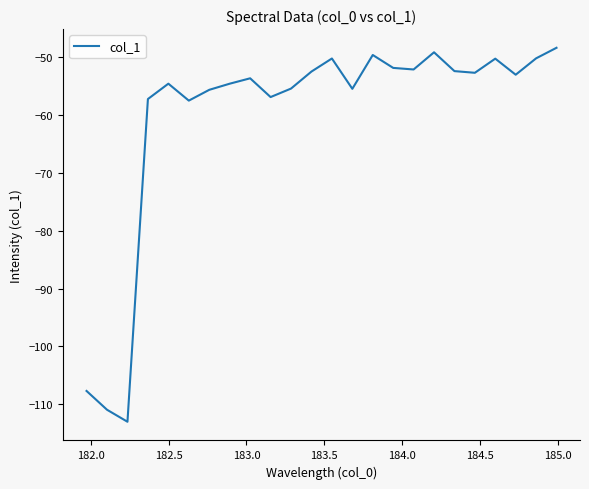

How many lines are shown in the chart?

1